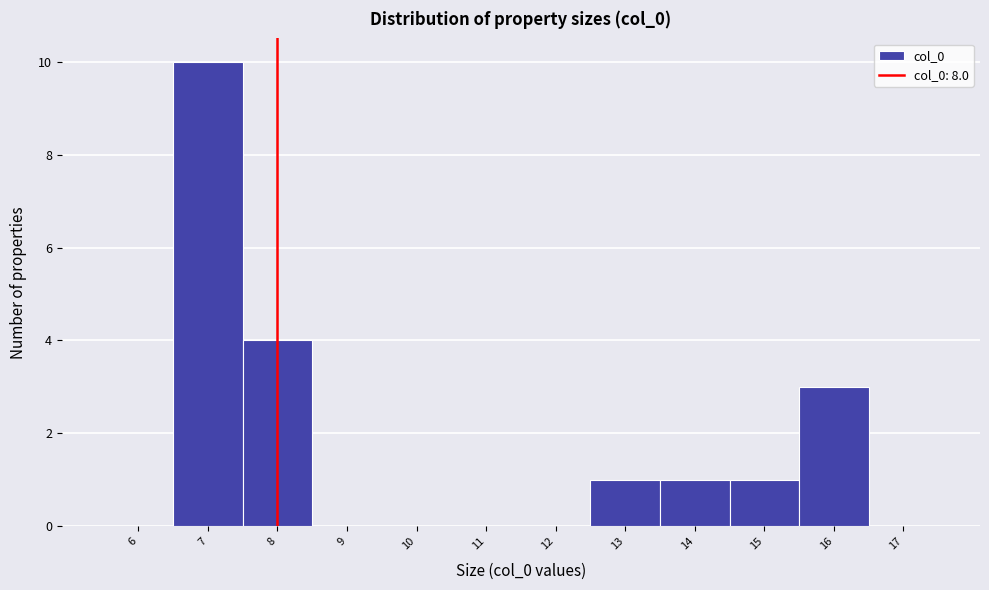

Which range on the x-axis has the tallest bar?

6.5 to 7.5